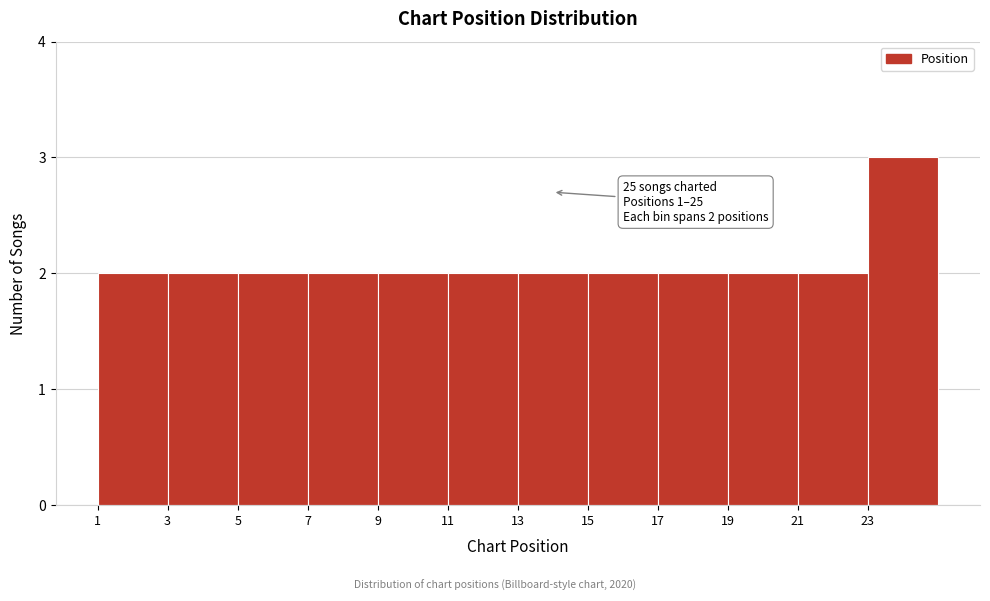

Over which range of the x-axis is the bar tallest?

23 to 25